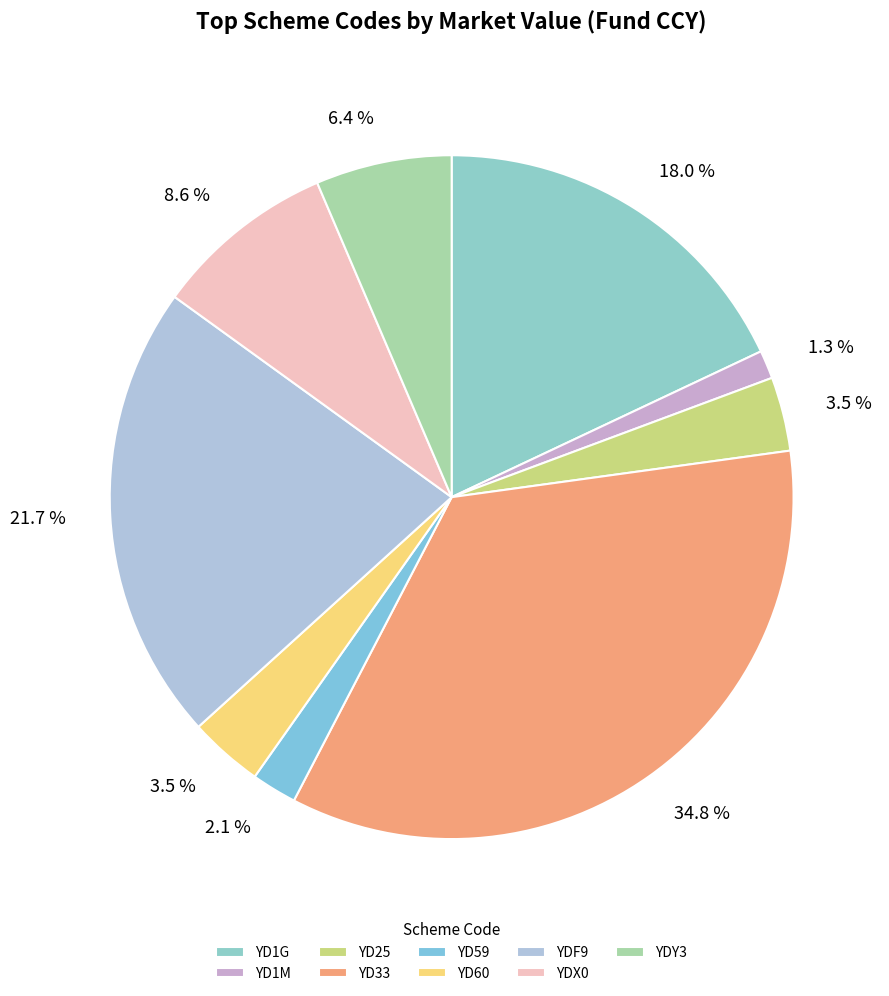

Which has a higher value, YD1G or YD25?

YD1G